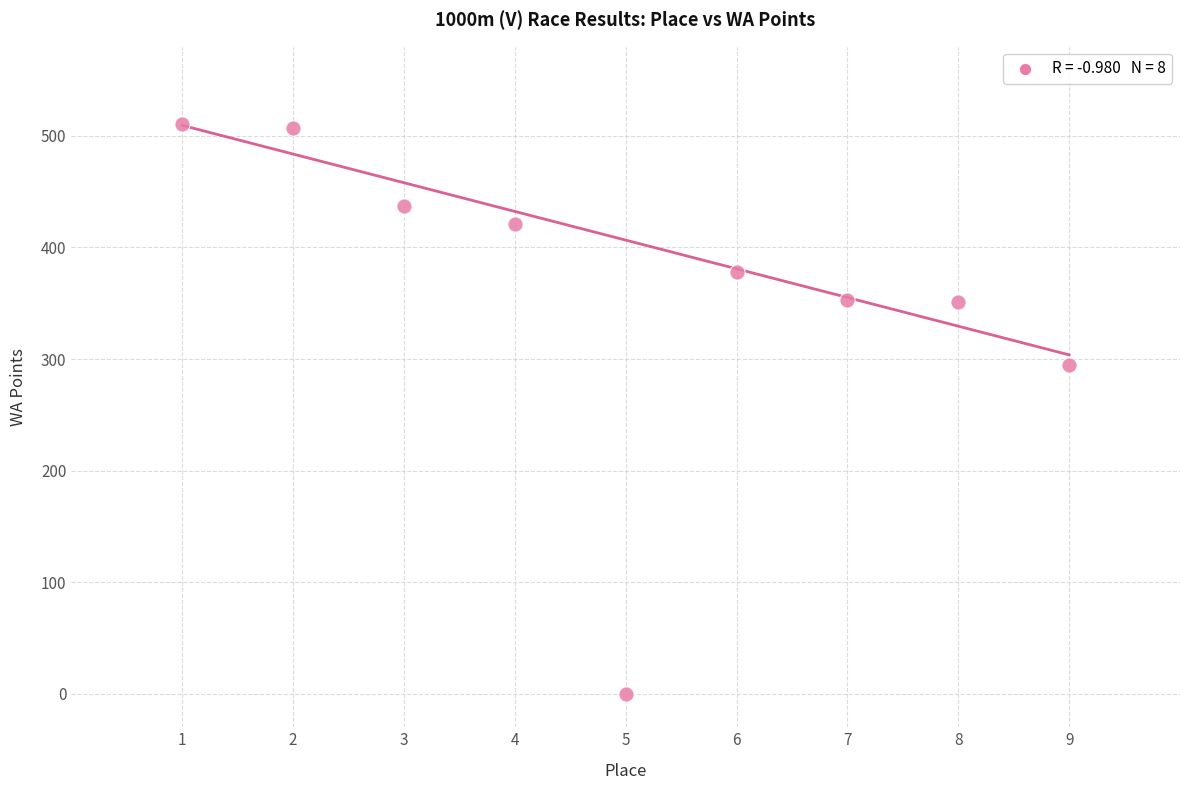

What is the average Y value?

361